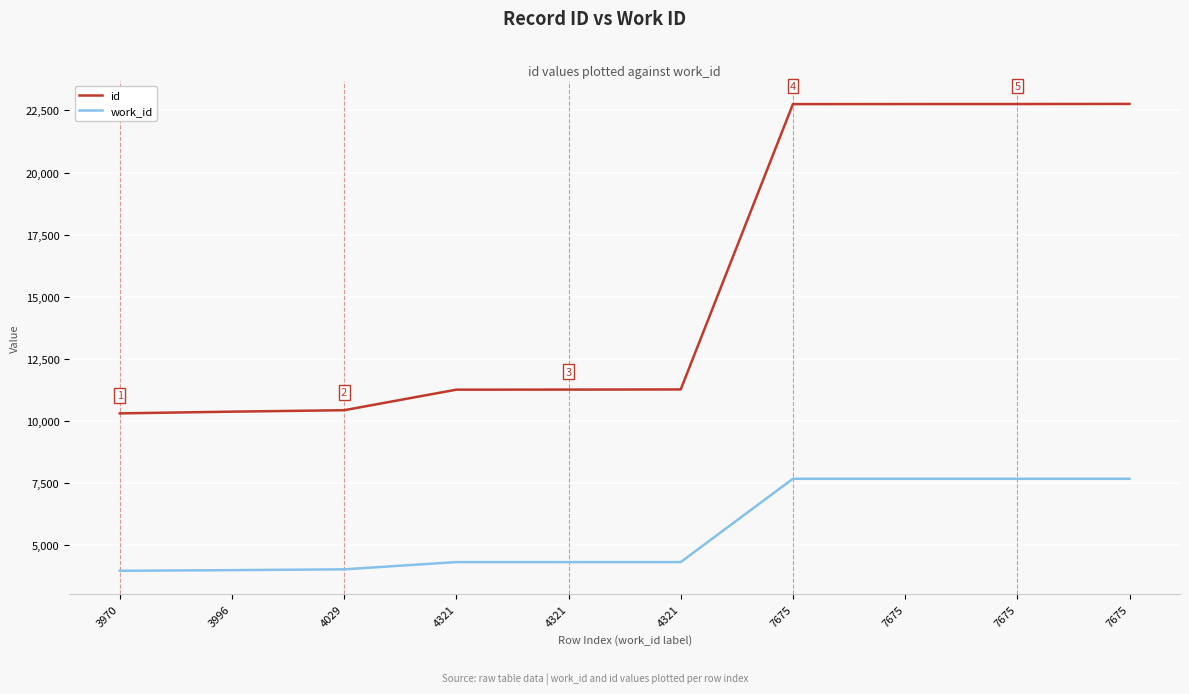

What is the sum of the id values at 7675 and 4321?

34028